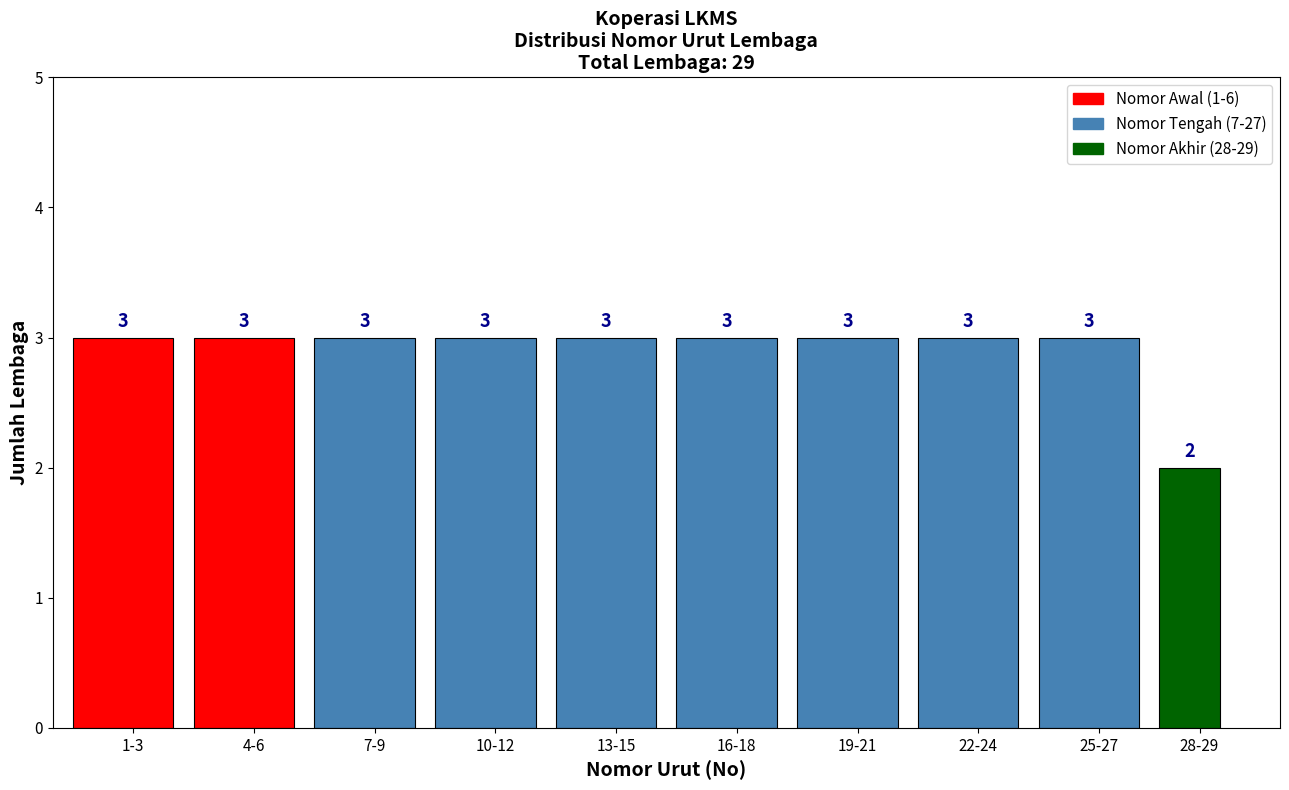

Reading left to right, transcribe all the data shown in this chart.

1-3=3	4-6=3	7-9=3	10-12=3	13-15=3	16-18=3	19-21=3	22-24=3	25-27=3	28-29=2